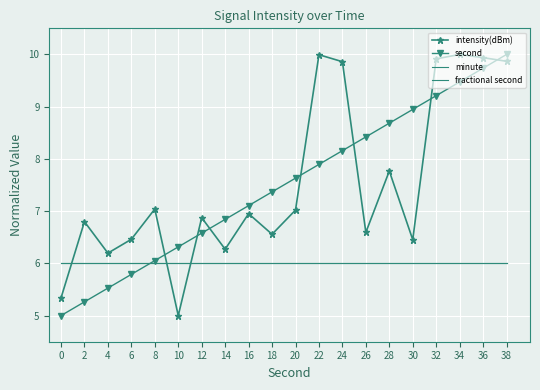

How many lines are shown in the chart?

4